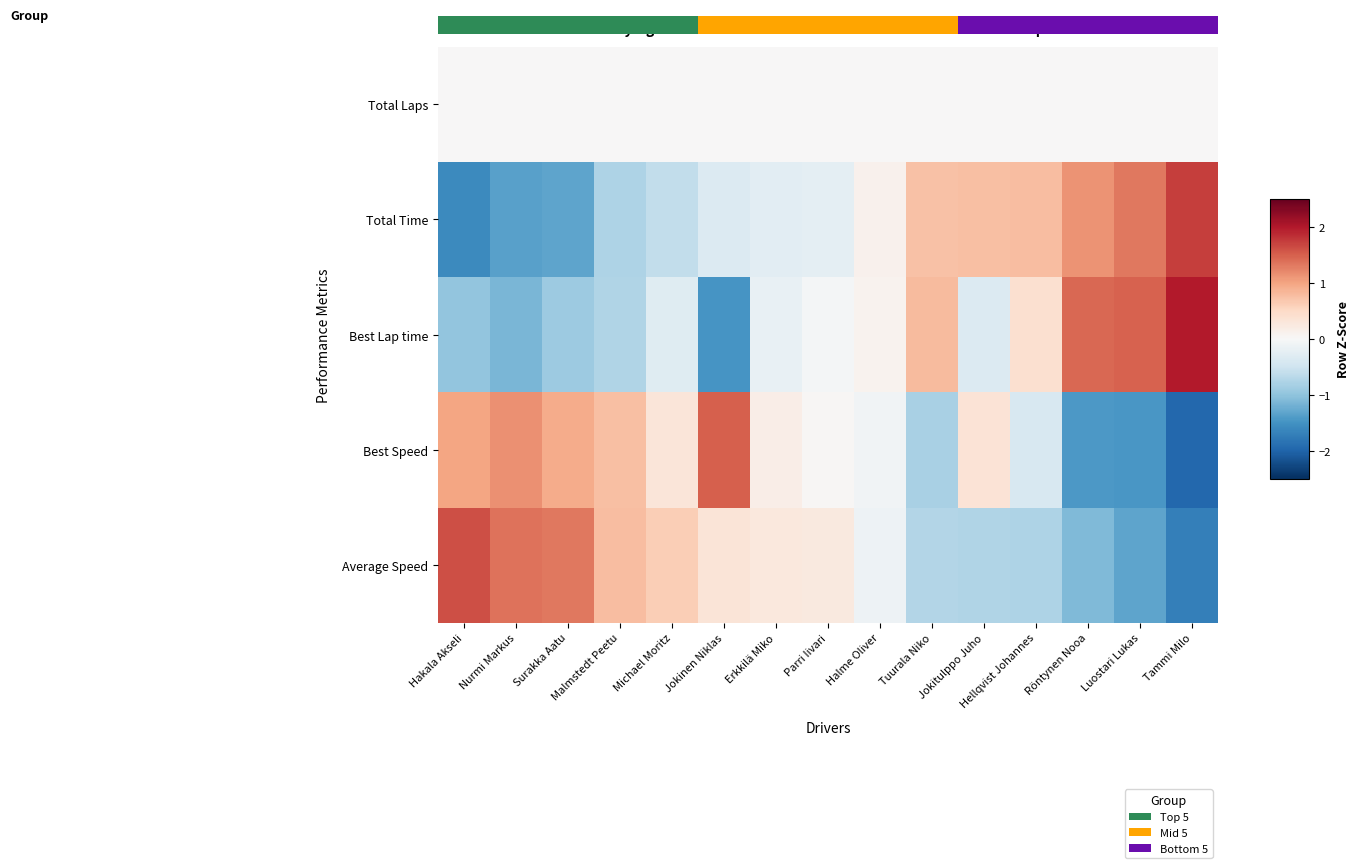

Reading left to right, extract all data points from this chart.

Total Laps: Hakala Akseli=0.0	Nurmi Markus=0.0	Surakka Aatu=0.0	Malmstedt Peetu=0.0	Michael Moritz=0.0	Jokinen Niklas=0.0	Erkkilä Miko=0.0	Parri Iivari=0.0	Halme Oliver=0.0	Tuurala Niko=0.0	Jokitulppo Juho=0.0	Hellqvist Johannes=0.0	Röntynen Nooa=0.0	Luostari Lukas=0.0	Tammi Milo=0.0
Total Time: Hakala Akseli=-1.6	Nurmi Markus=-1.4	Surakka Aatu=-1.3	Malmstedt Peetu=-0.8	Michael Moritz=-0.6	Jokinen Niklas=-0.3	Erkkilä Miko=-0.3	Parri Iivari=-0.3	Halme Oliver=0.1	Tuurala Niko=0.7	Jokitulppo Juho=0.8	Hellqvist Johannes=0.8	Röntynen Nooa=1.1	Luostari Lukas=1.3	Tammi Milo=1.7
Best Lap time: Hakala Akseli=-1.0	Nurmi Markus=-1.1	Surakka Aatu=-0.9	Malmstedt Peetu=-0.8	Michael Moritz=-0.3	Jokinen Niklas=-1.5	Erkkilä Miko=-0.2	Parri Iivari=-0.0	Halme Oliver=0.1	Tuurala Niko=0.8	Jokitulppo Juho=-0.3	Hellqvist Johannes=0.4	Röntynen Nooa=1.4	Luostari Lukas=1.5	Tammi Milo=2.0
Best Speed: Hakala Akseli=1.0	Nurmi Markus=1.1	Surakka Aatu=0.9	Malmstedt Peetu=0.8	Michael Moritz=0.3	Jokinen Niklas=1.5	Erkkilä Miko=0.2	Parri Iivari=0.0	Halme Oliver=-0.1	Tuurala Niko=-0.8	Jokitulppo Juho=0.3	Hellqvist Johannes=-0.4	Röntynen Nooa=-1.4	Luostari Lukas=-1.5	Tammi Milo=-2.0
Average Speed: Hakala Akseli=1.6	Nurmi Markus=1.4	Surakka Aatu=1.3	Malmstedt Peetu=0.8	Michael Moritz=0.6	Jokinen Niklas=0.3	Erkkilä Miko=0.3	Parri Iivari=0.2	Halme Oliver=-0.1	Tuurala Niko=-0.7	Jokitulppo Juho=-0.8	Hellqvist Johannes=-0.8	Röntynen Nooa=-1.1	Luostari Lukas=-1.3	Tammi Milo=-1.7